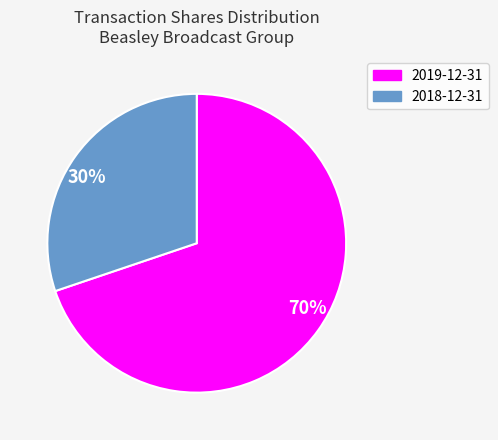

How many segments does this pie chart have?

2